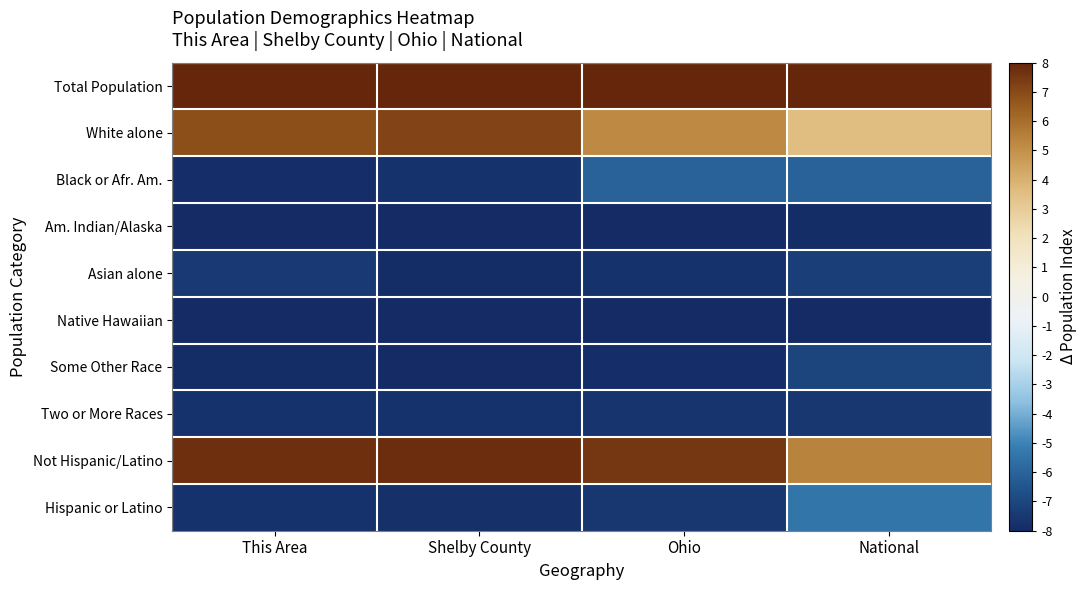

Which category has the highest value across all series?

This Area